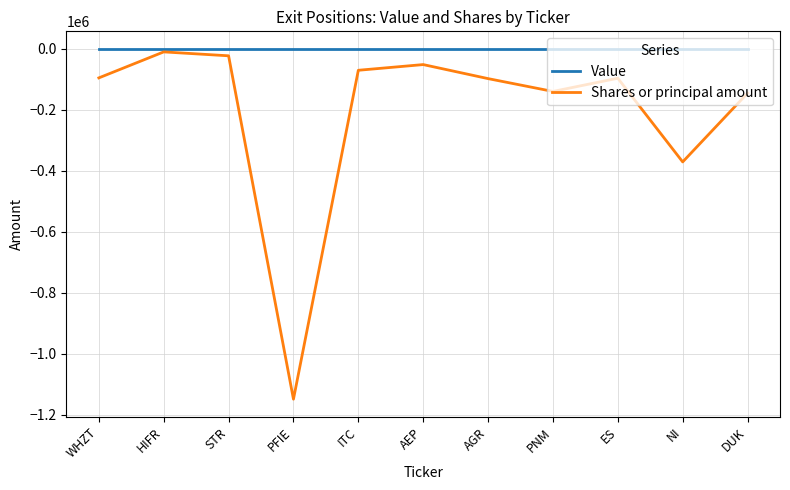

Rank the series at NI from lowest to highest value.

Shares or principal amount, Value